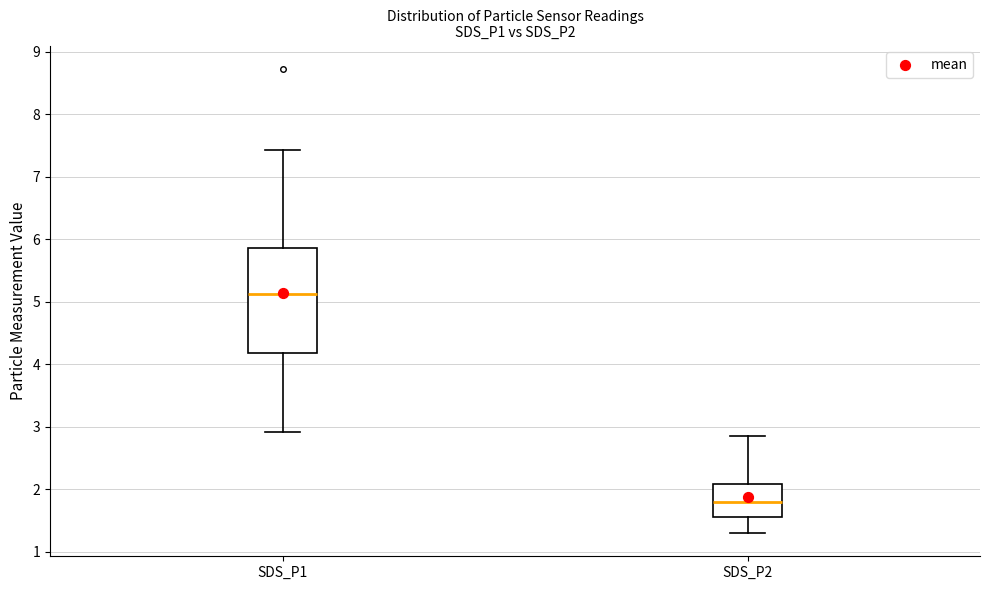

Comparing the boxes themselves (not the whiskers), which one is the tallest?

SDS_P1